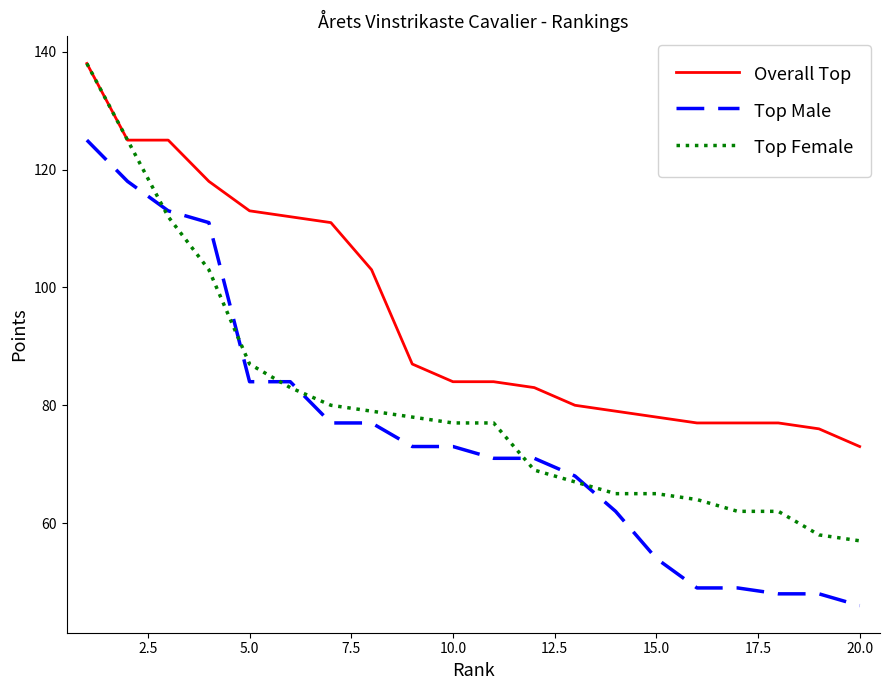

True or false: Overall Top and Top Male intersect in this chart.

False